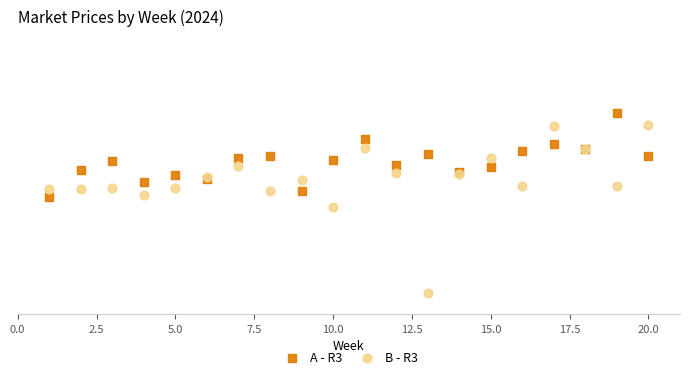

What are all the series names shown in the legend?

A - R3, B - R3